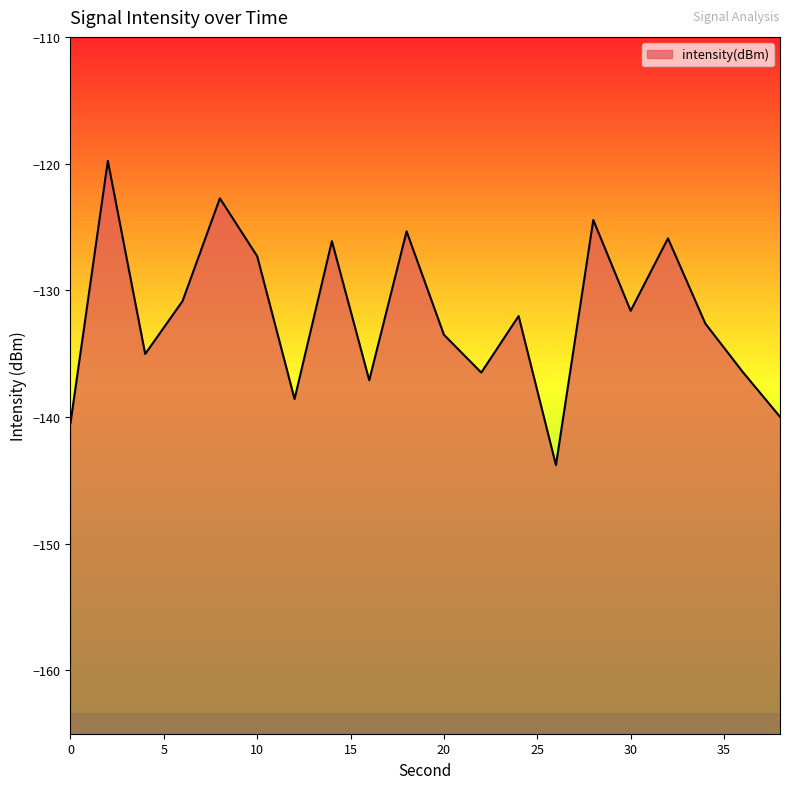

How many points are higher than both their immediate neighbors (excluding endpoints)?

7